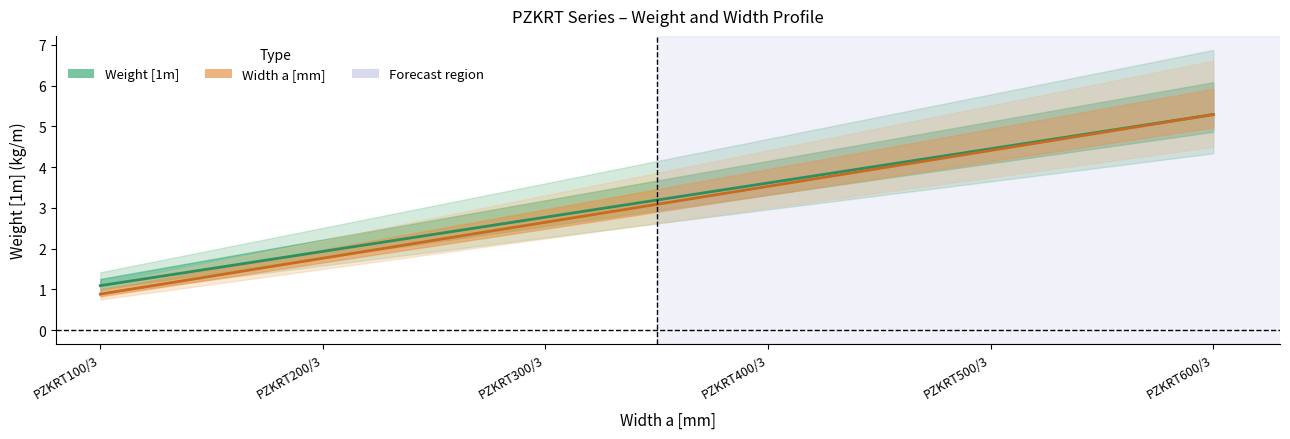

How many categories are shown in the chart?

6